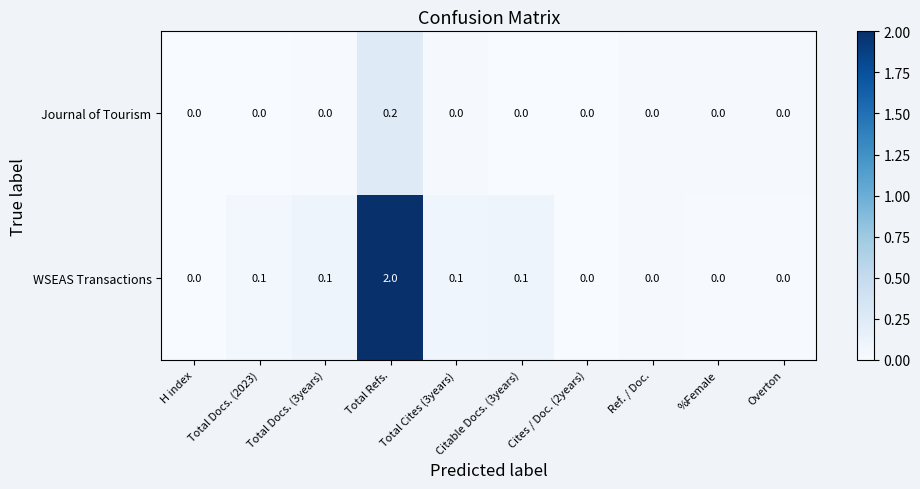

True or false: Journal of Tourism has a value of 0.1 at Overton.

False